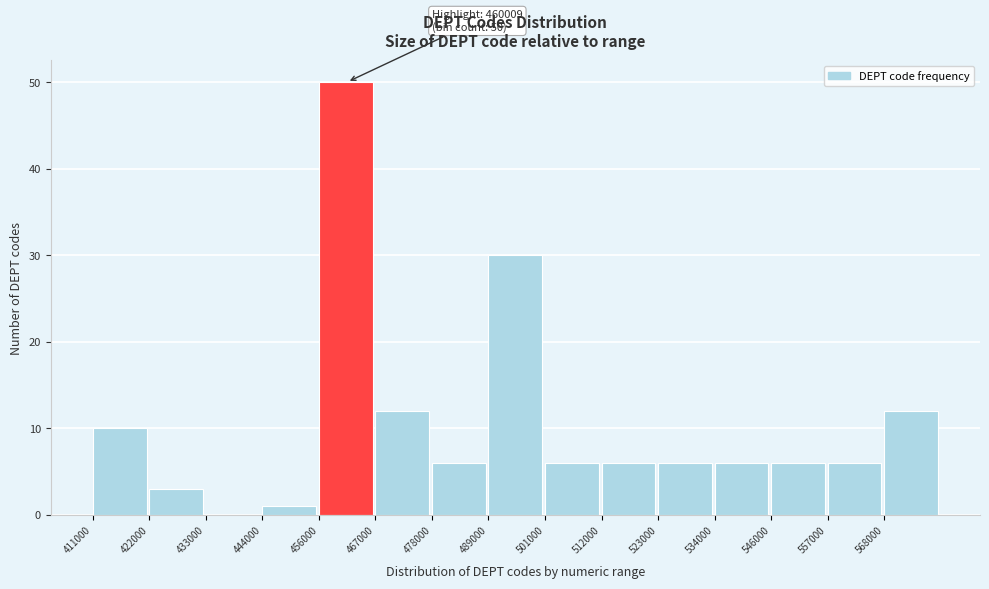

Which range on the x-axis has the tallest bar?

456000 to 468000